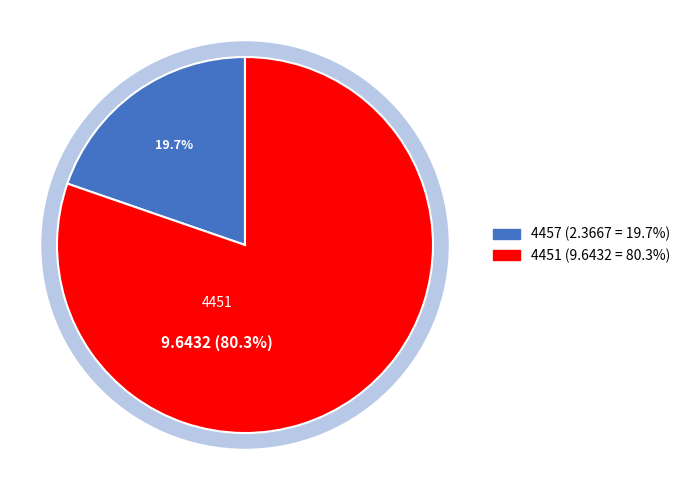

Rank the categories by value from highest to lowest.

4451, 4457